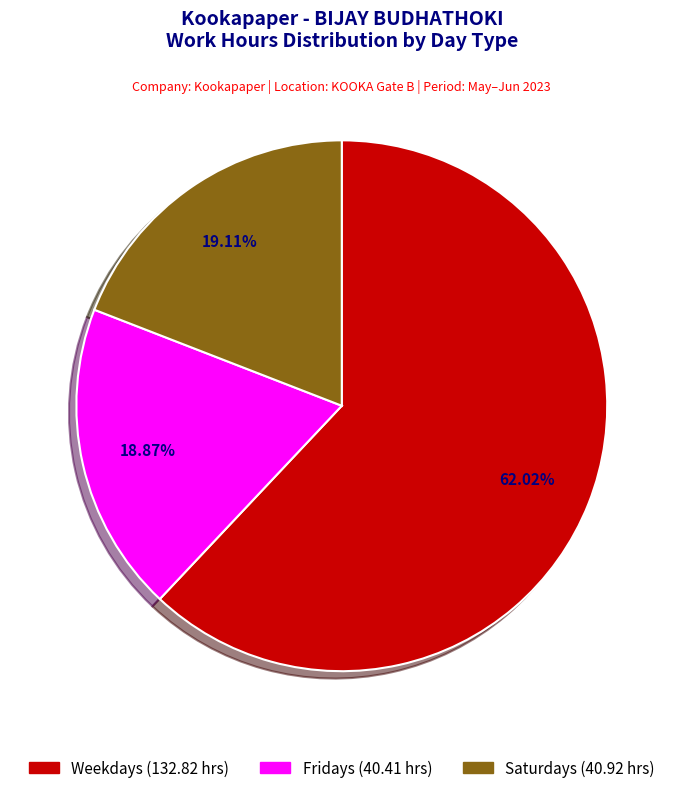

Does any single category account for the majority?

Yes